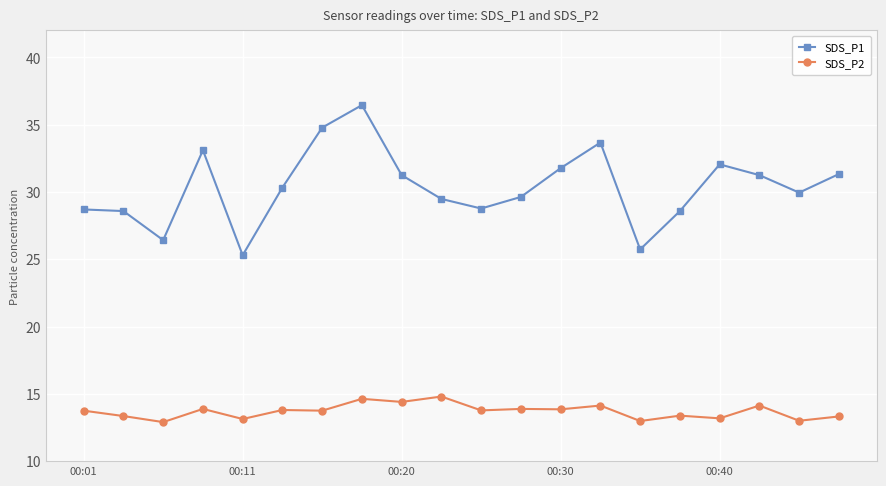

What are all the series names shown in the legend?

SDS_P1, SDS_P2